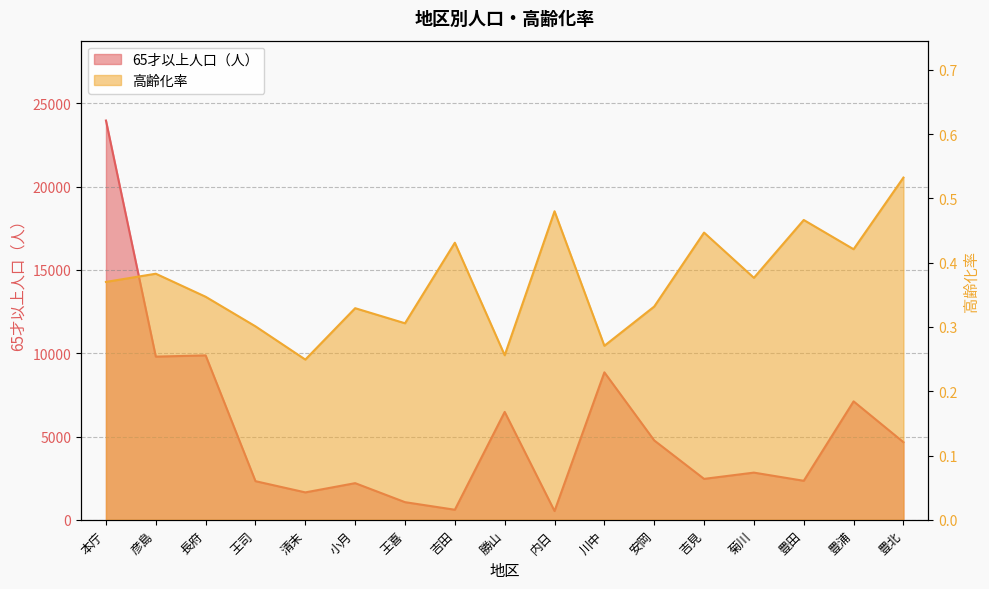

How many interior local valleys does the 65才以上人口（人） series have?

6